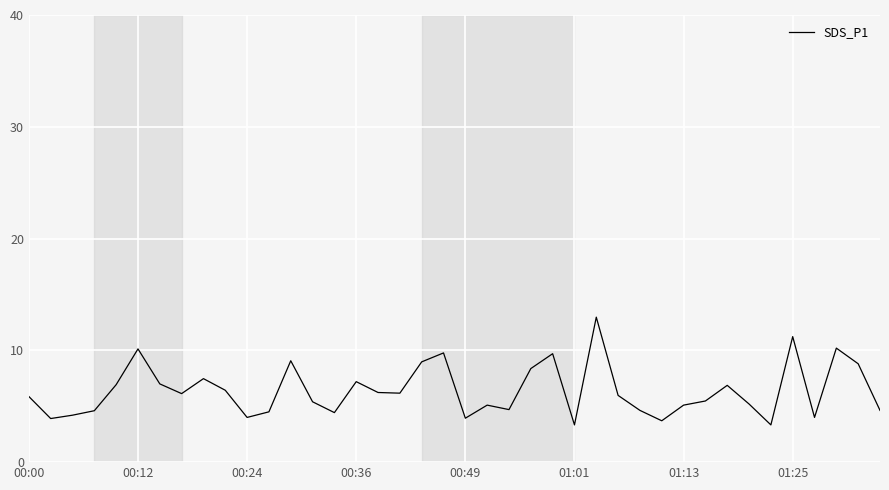

What is the minimum value shown in the chart?

3.3